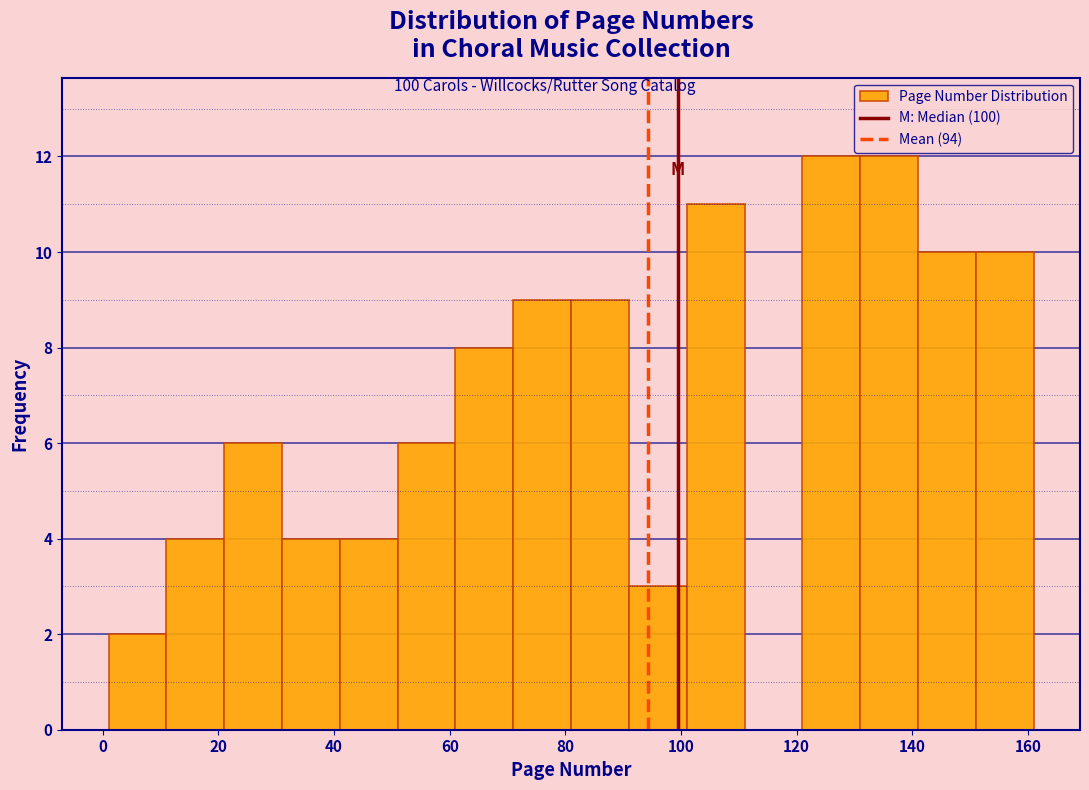

Reading left to right, list every bar in this chart as the range it spans on the x-axis followed by its height. Neither the bar edges nor the heights are printed on the chart, so give them approximately, as read against the axes.

1 to 11: 2
11 to 21: 4
21 to 31: 6
31 to 41: 4
41 to 51: 4
51 to 61: 6
61 to 71: 8
71 to 81: 9
81 to 91: 9
91 to 101: 3
101 to 111: 11
111 to 121: 0
121 to 131: 12
131 to 141: 12
141 to 151: 10
151 to 161: 10